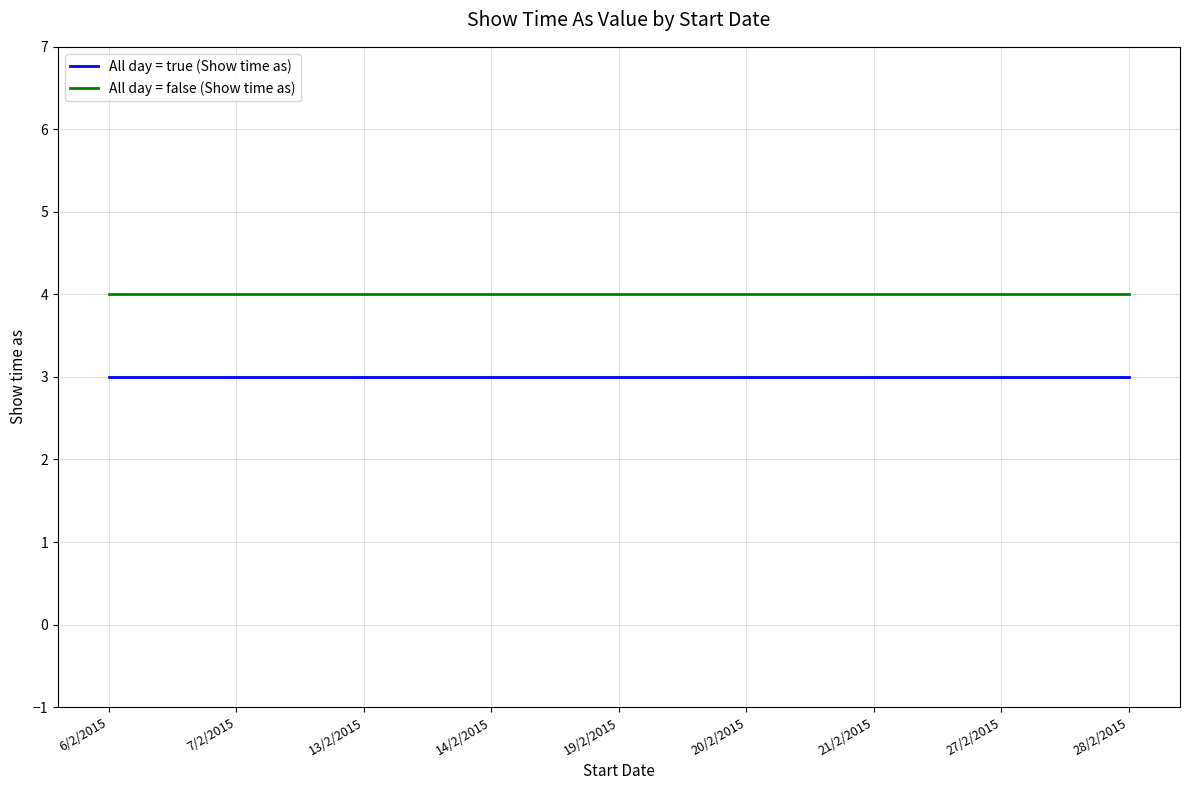

True or false: All day = false (Show time as) has a value of 4 at 7/2/2015.

True